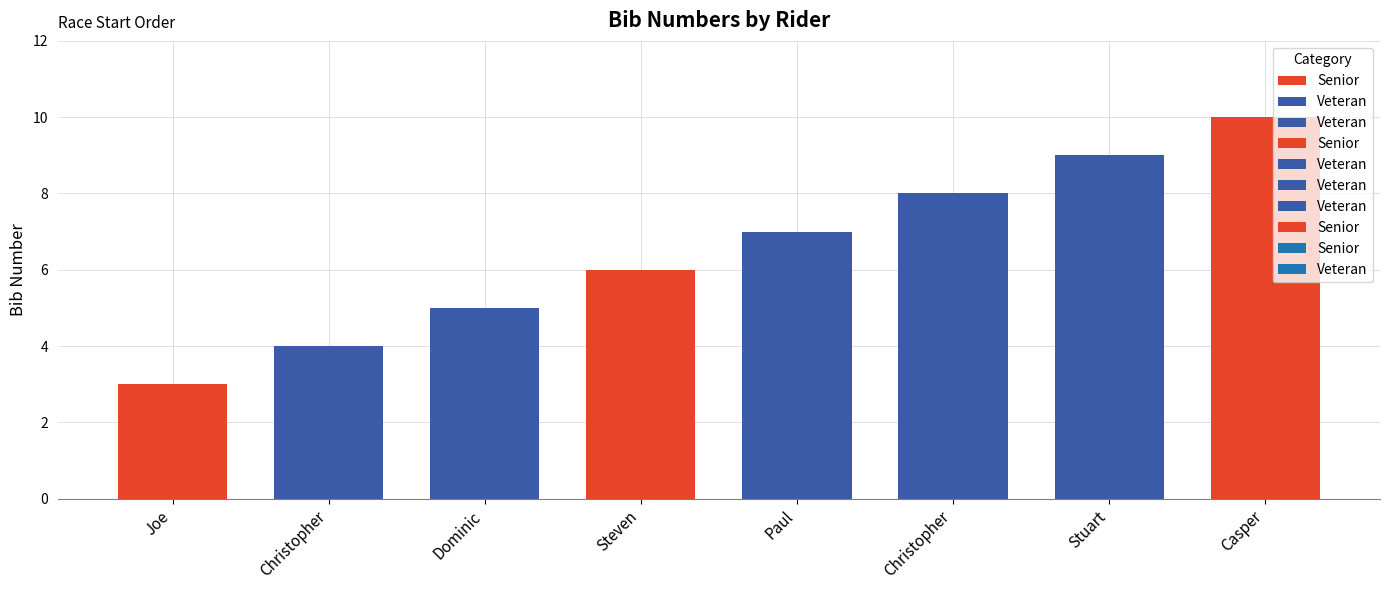

How many series are shown in this chart?

1